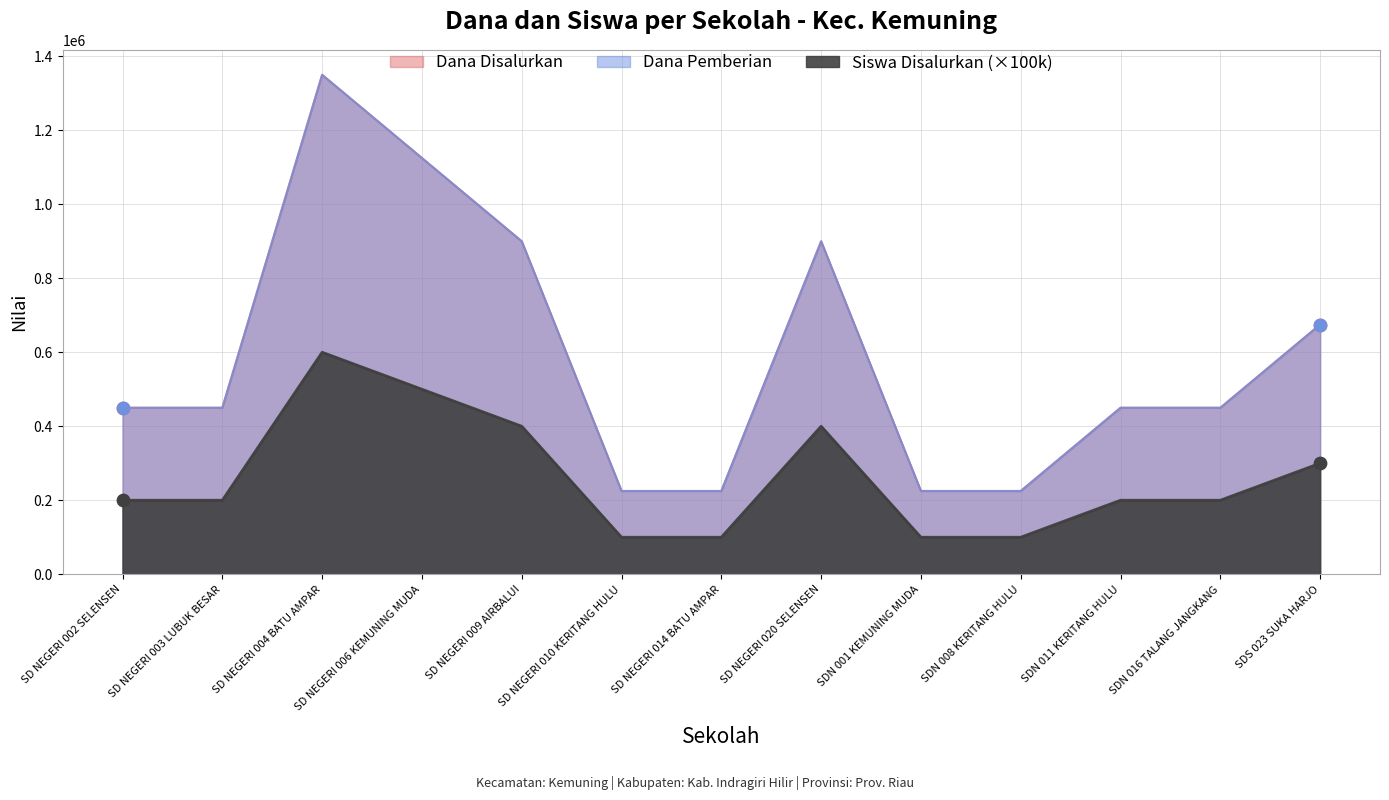

At how many categories does at least one series exceed 1129245?

1